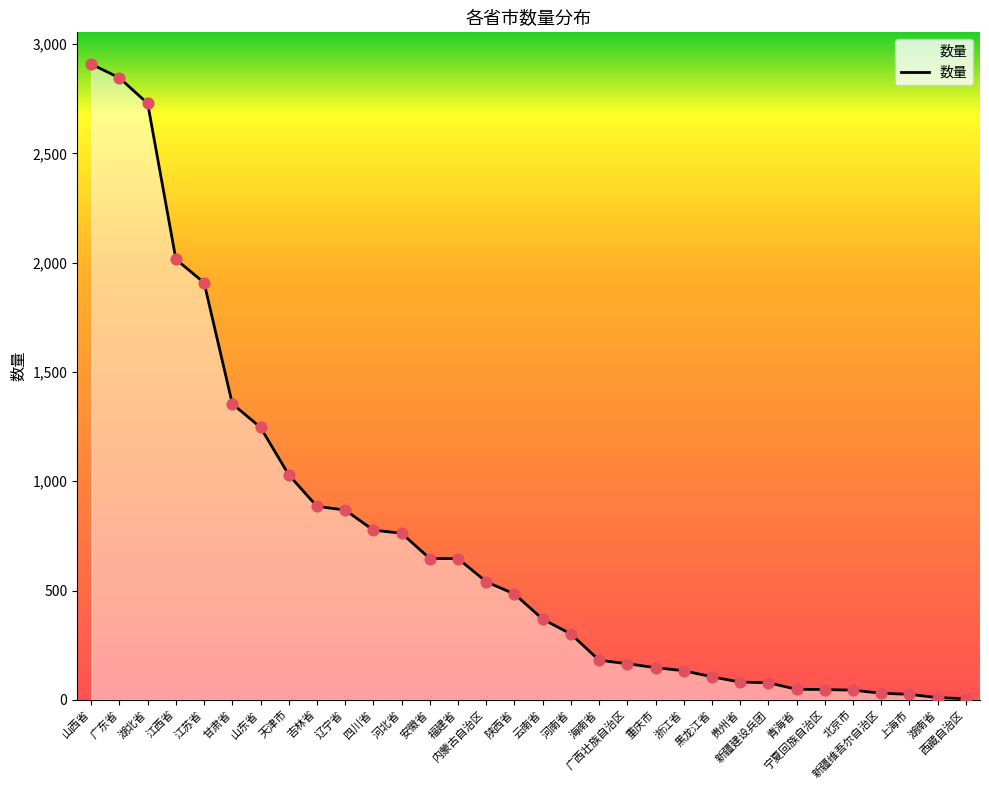

Between 上海市 and 天津市, which is larger?

天津市